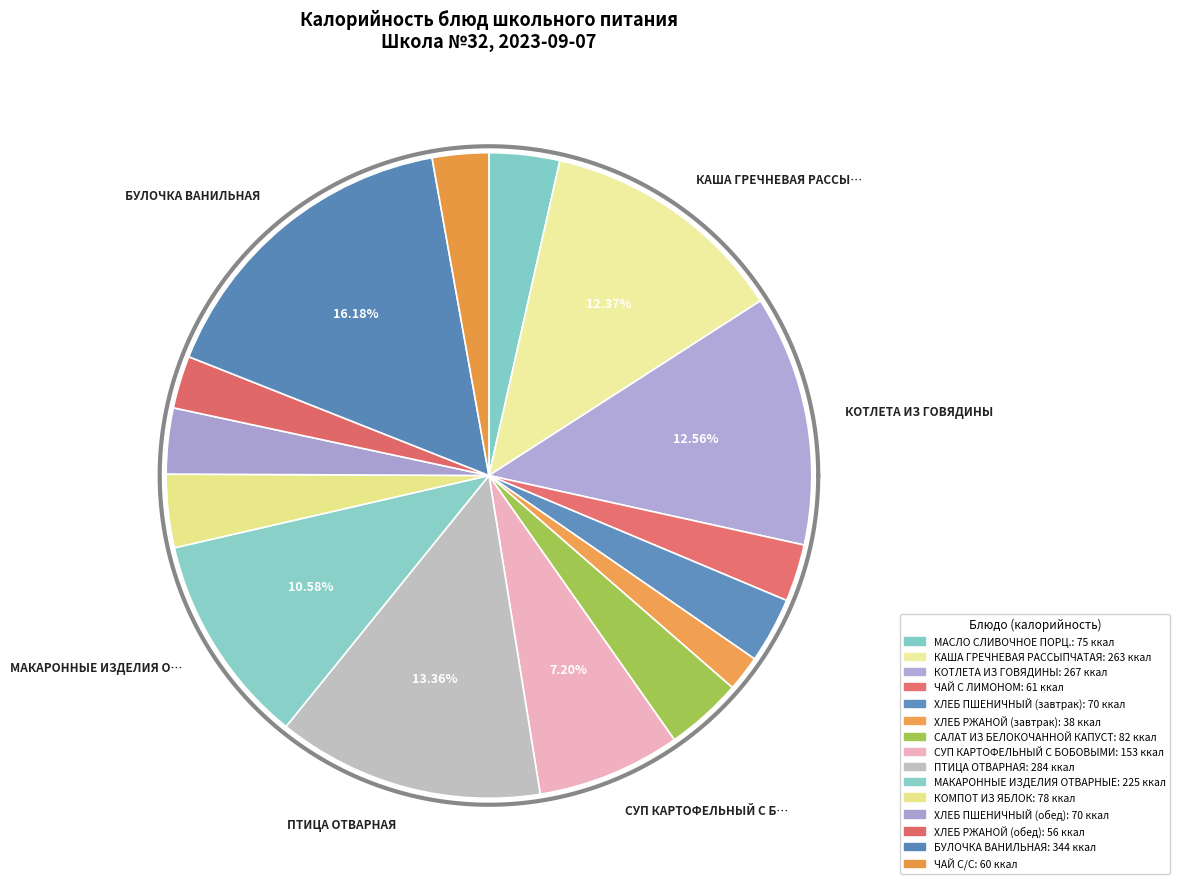

What is the smallest slice in the pie chart?

ХЛЕБ РЖАНОЙ (завтрак)